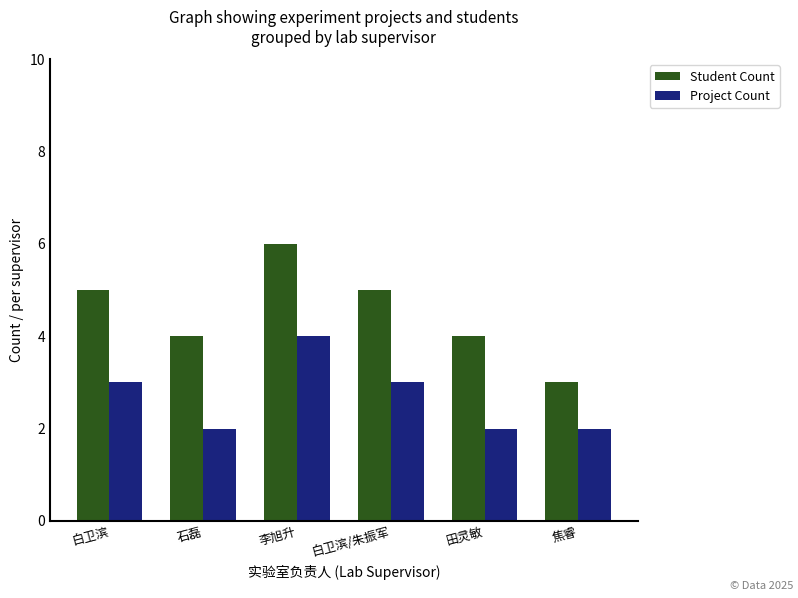

Is the value of Student Count at 白卫滨 greater than the value of Project Count at 白卫滨/朱振军?

Yes